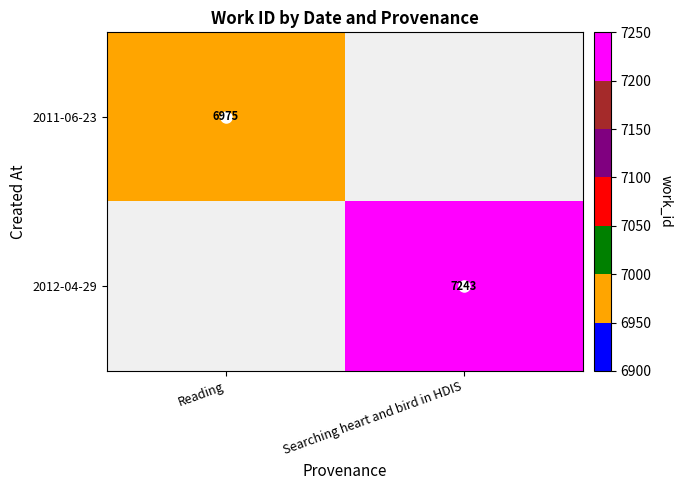

What value does the 2011-06-23 series have at Reading?

6975.0